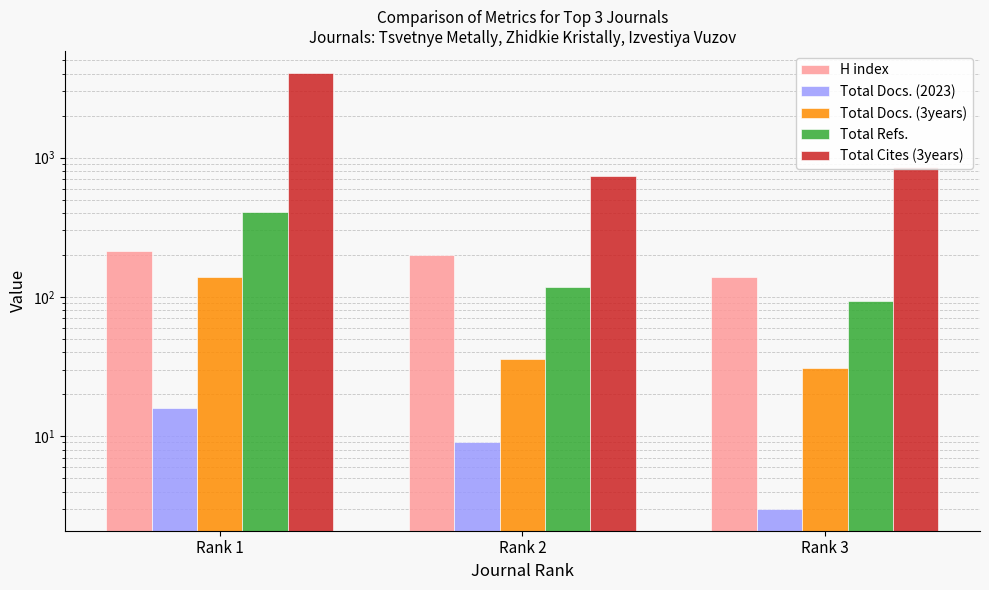

Which series has the largest total across all categories?

Total Cites (3years)